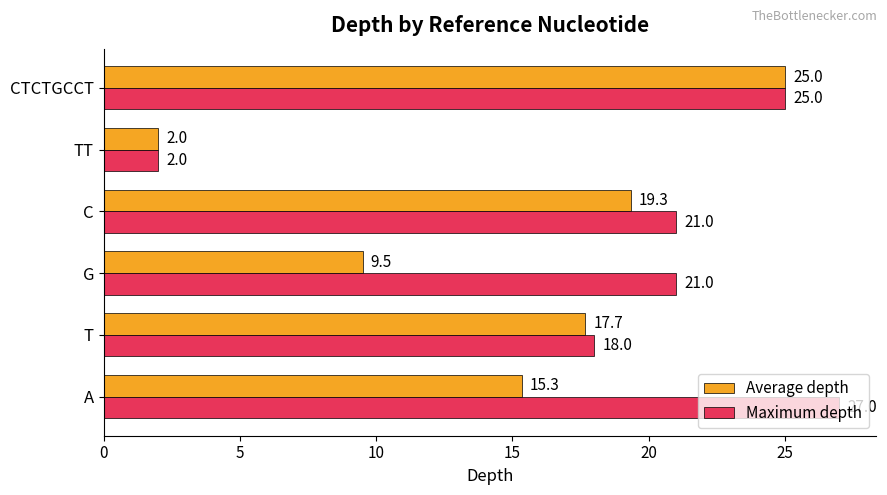

Is it true that Average depth equals 19.3 at C?

True